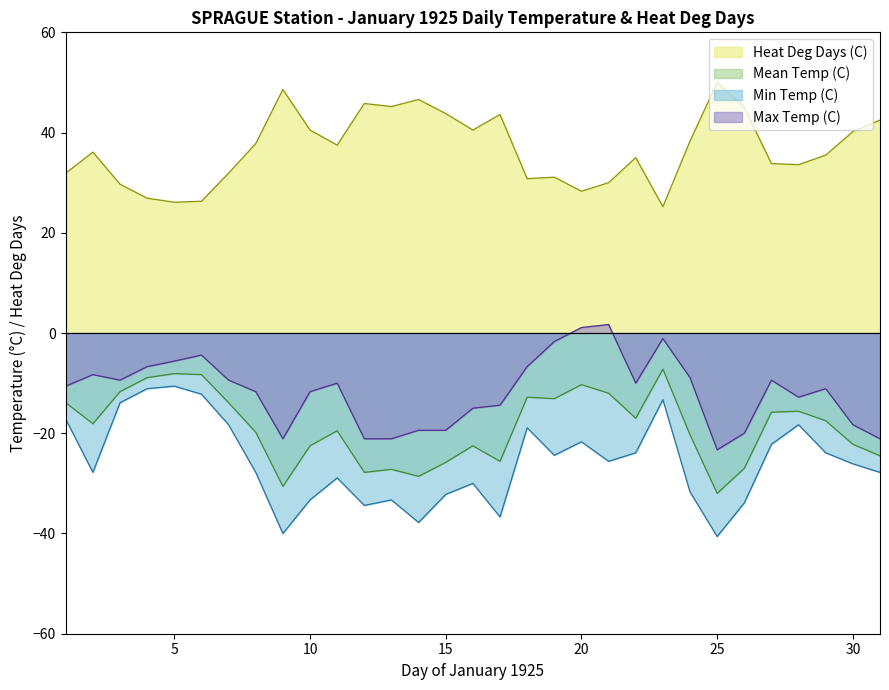

List the series in order of their peak value, lowest first.

Min Temp (C), Mean Temp (C), Max Temp (C), Heat Deg Days (C)